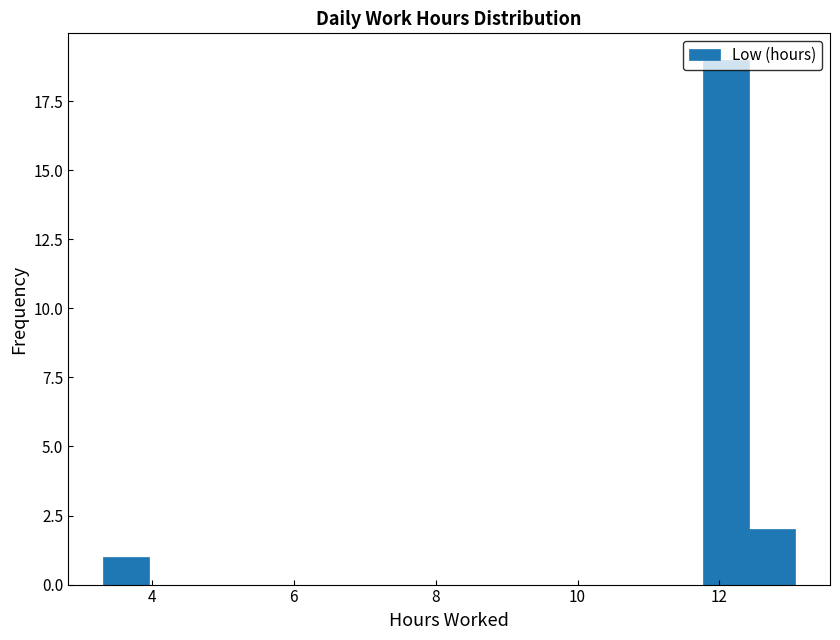

Around what value on the x-axis is the tallest bar? Give the approximate position of its centre, as read against the axis.

12.0